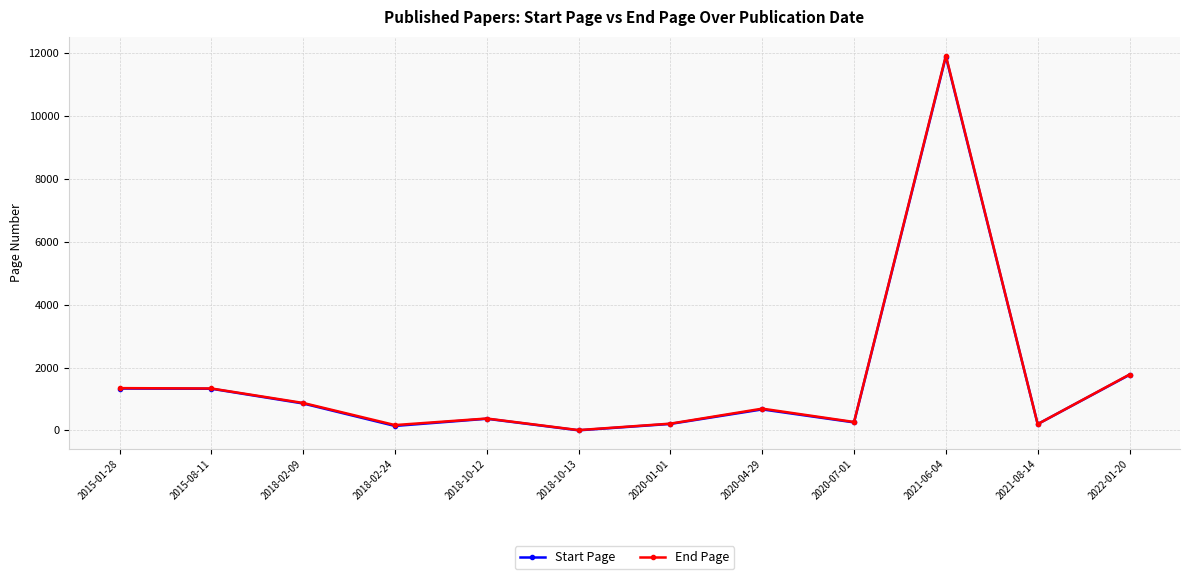

What is the average value of the Start Page series?

1584